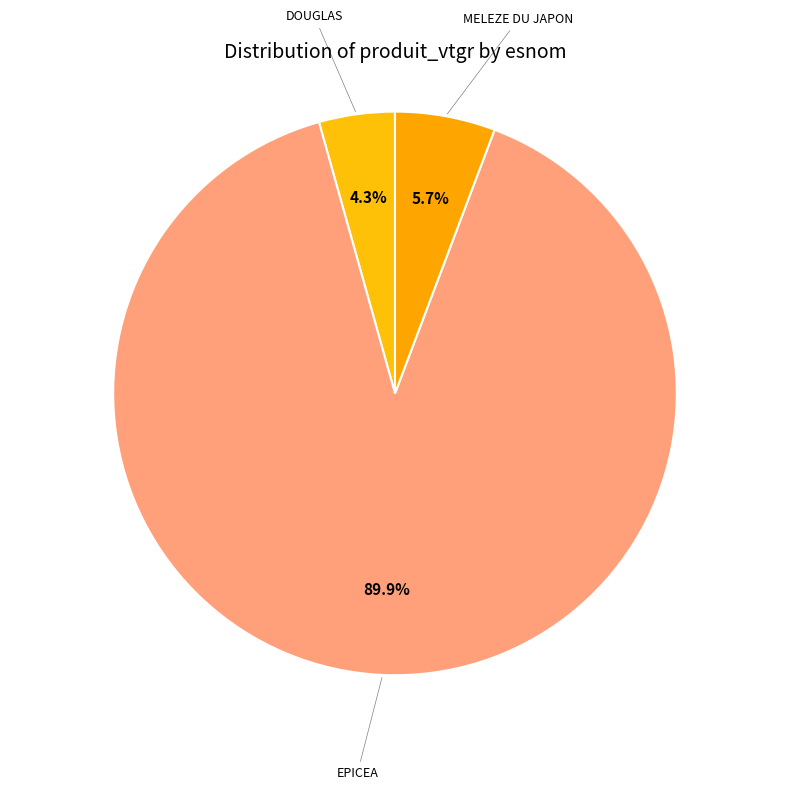

Count the number of slices in the pie.

3